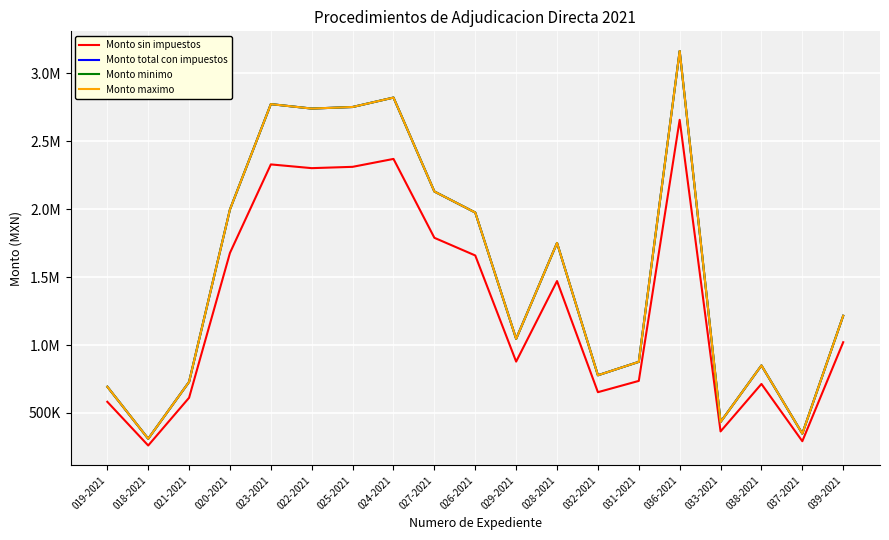

True or false: Monto sin impuestos and Monto maximo cross at least once.

False